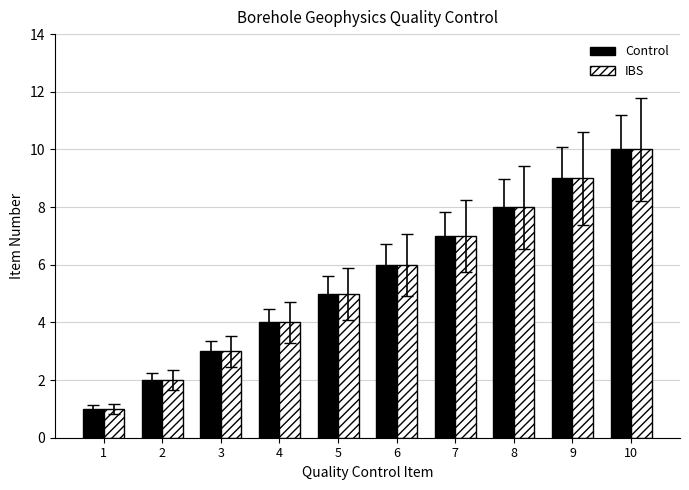

What is the lowest value of the Control series?

1